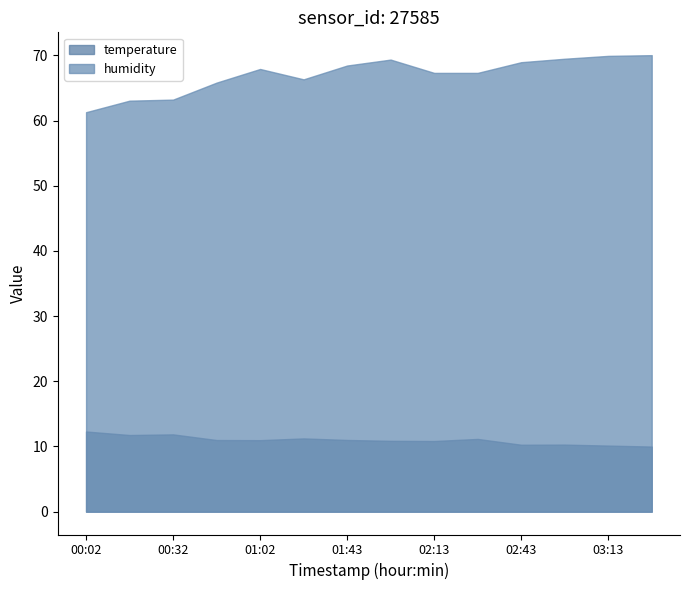

Rank the categories by temperature value from highest to lowest.

00:02, 00:32, 00:17, 01:22, 02:28, 01:43, 00:47, 01:02, 01:58, 02:13, 02:58, 02:43, 03:13, 03:28